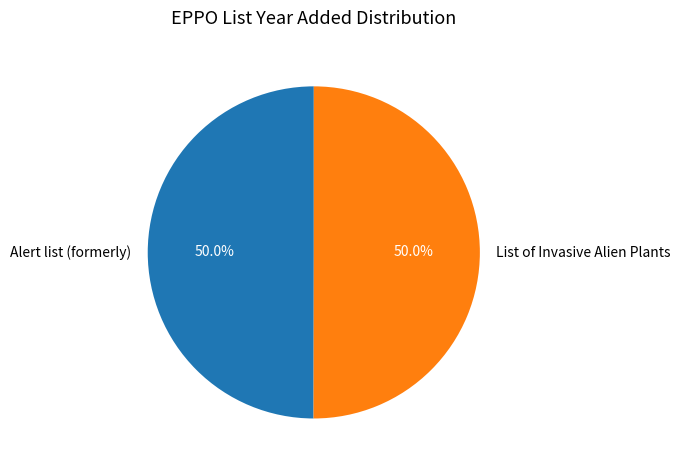

To the nearest percent, what percentage of the pie is List of Invasive Alien Plants?

50%